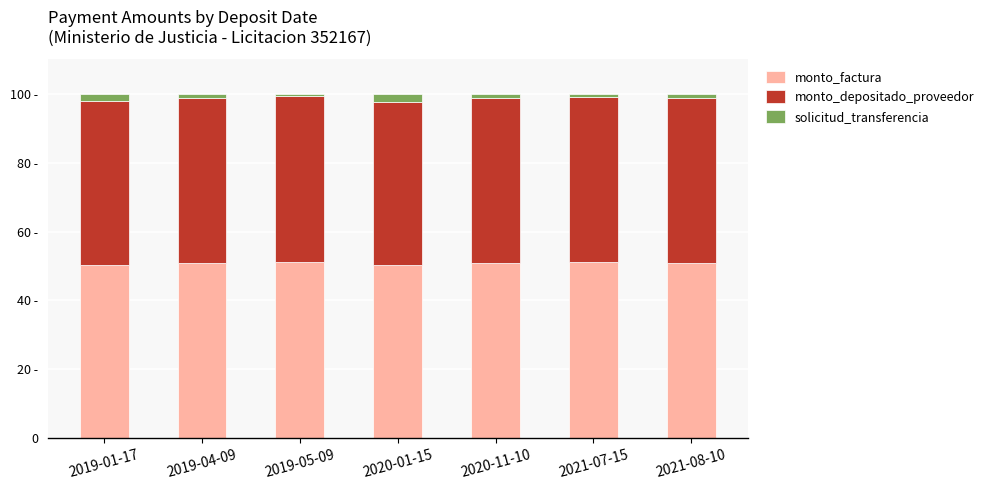

What is the difference between the solicitud_transferencia values at 2021-07-15 and 2019-01-17?

1.2